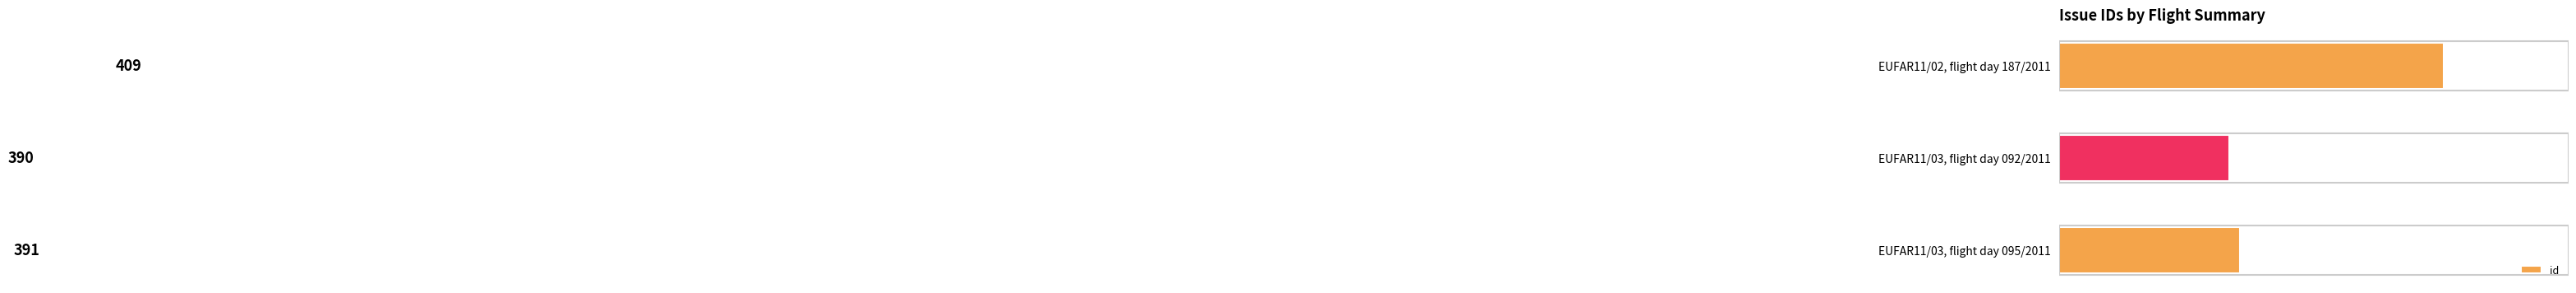

Reading bottom to top, list all the values displayed in this chart.

391	390	409